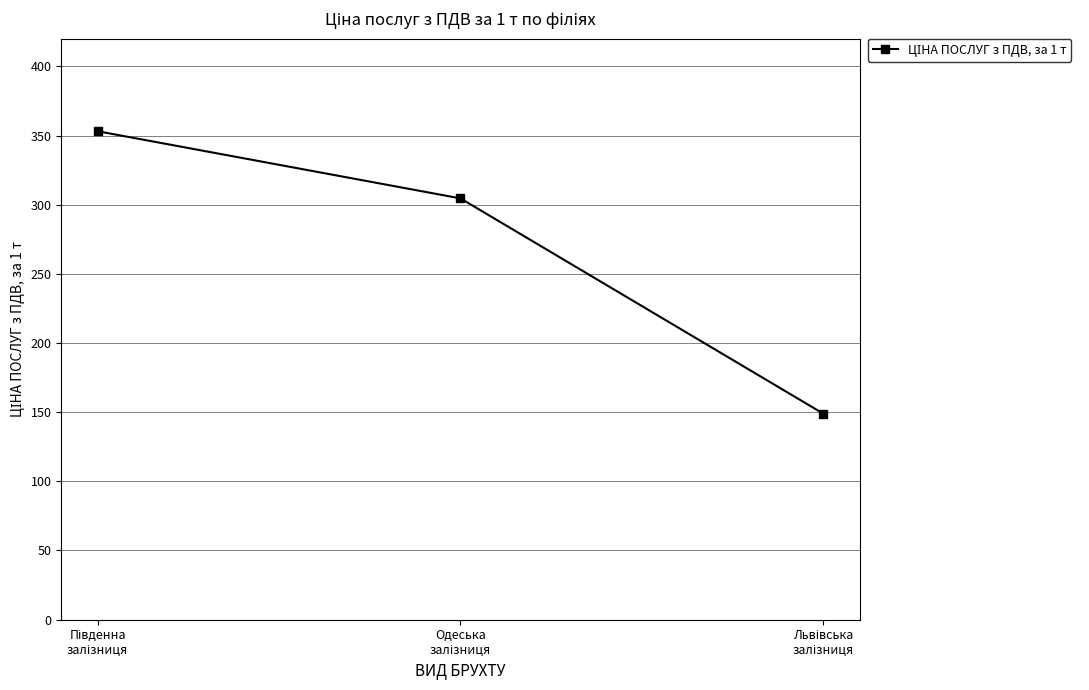

What is the sum of all values?

806.5